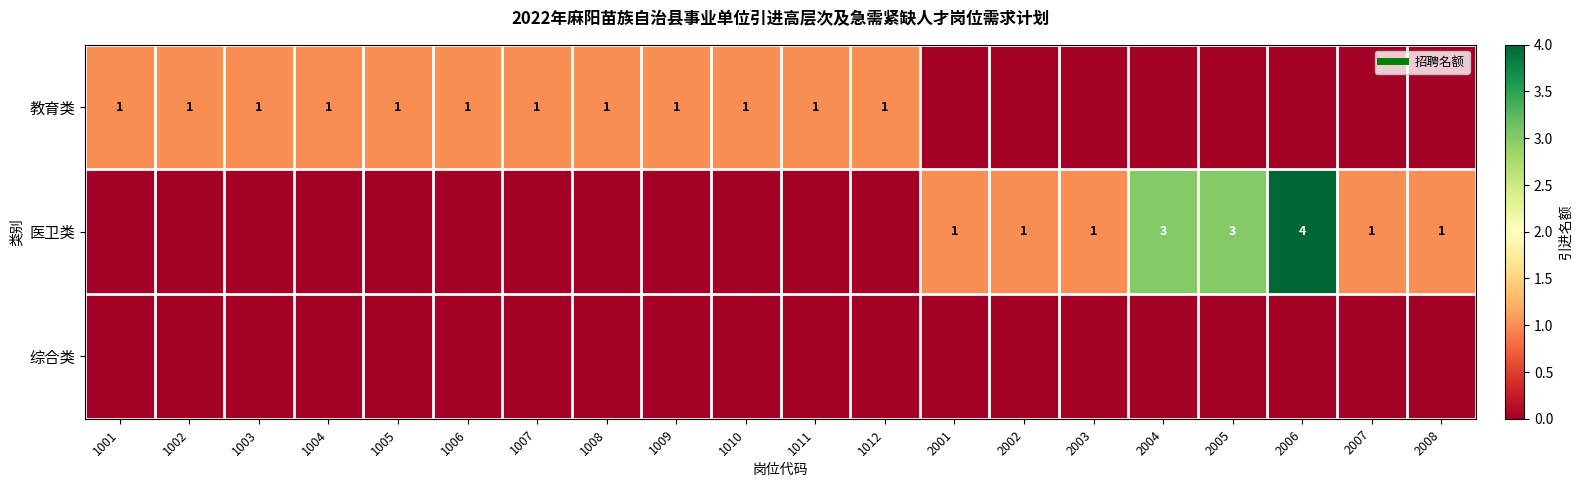

At 2007, list the series in order from smallest to largest.

教育类, 综合类, 医卫类